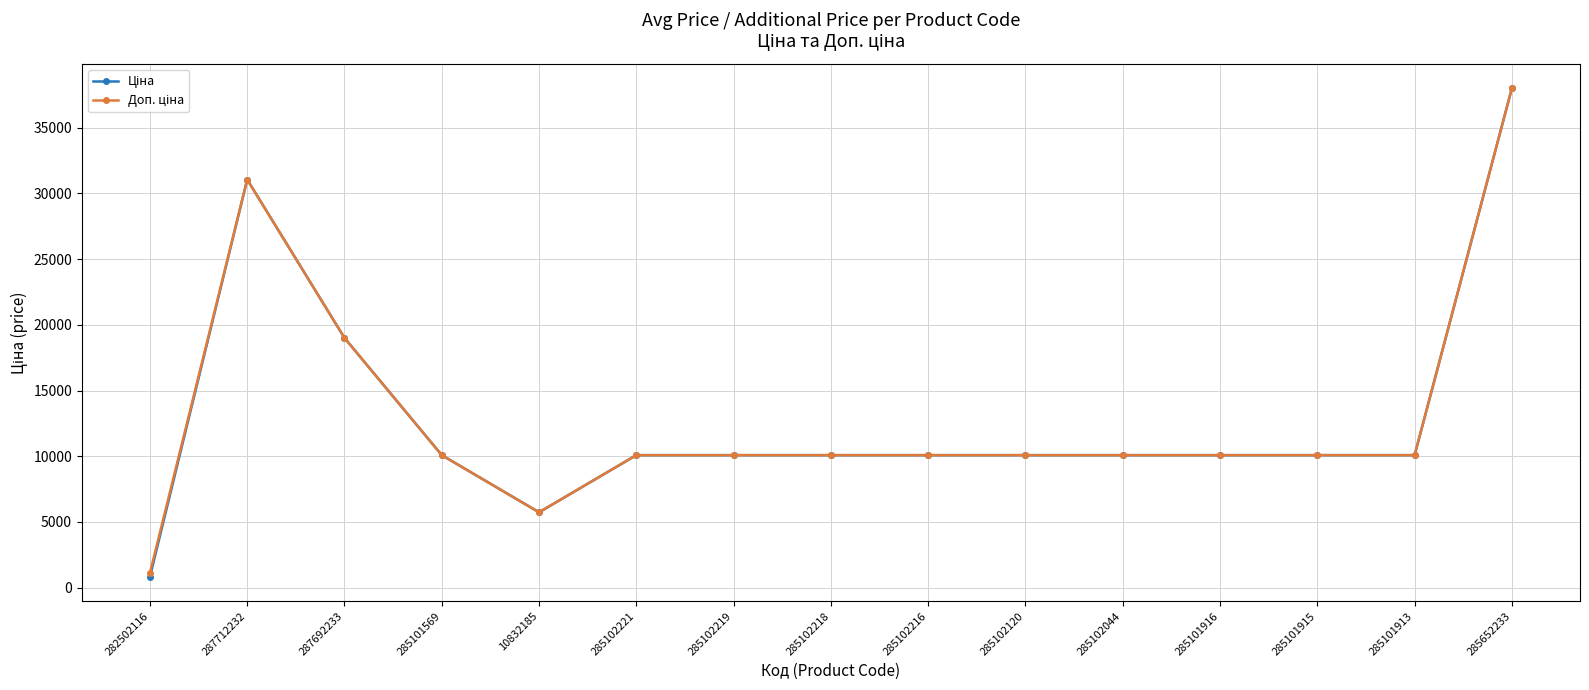

At which category is the sum across all series the highest?

285652233